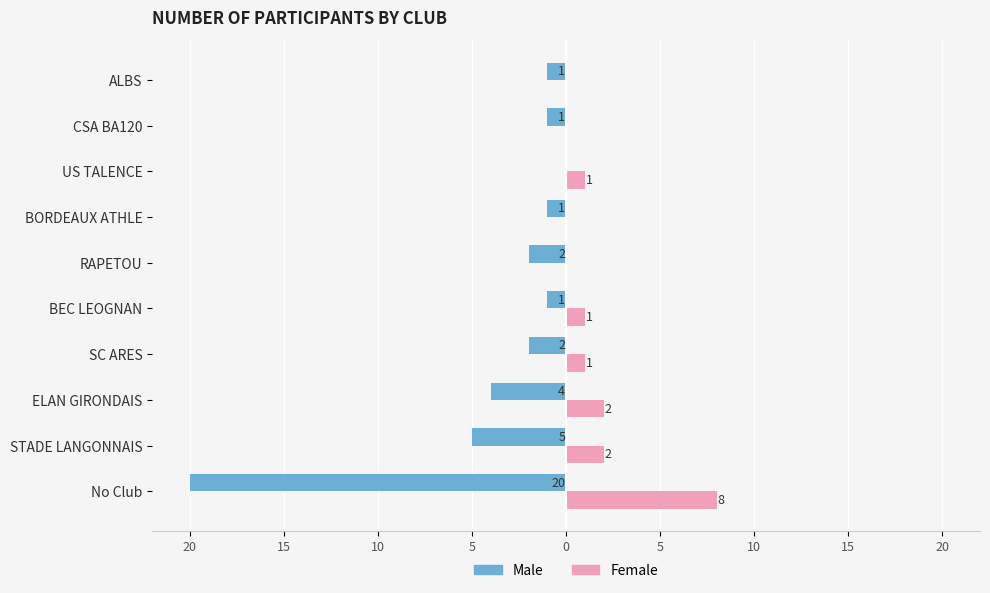

What are all the series names shown in the legend?

Male, Female